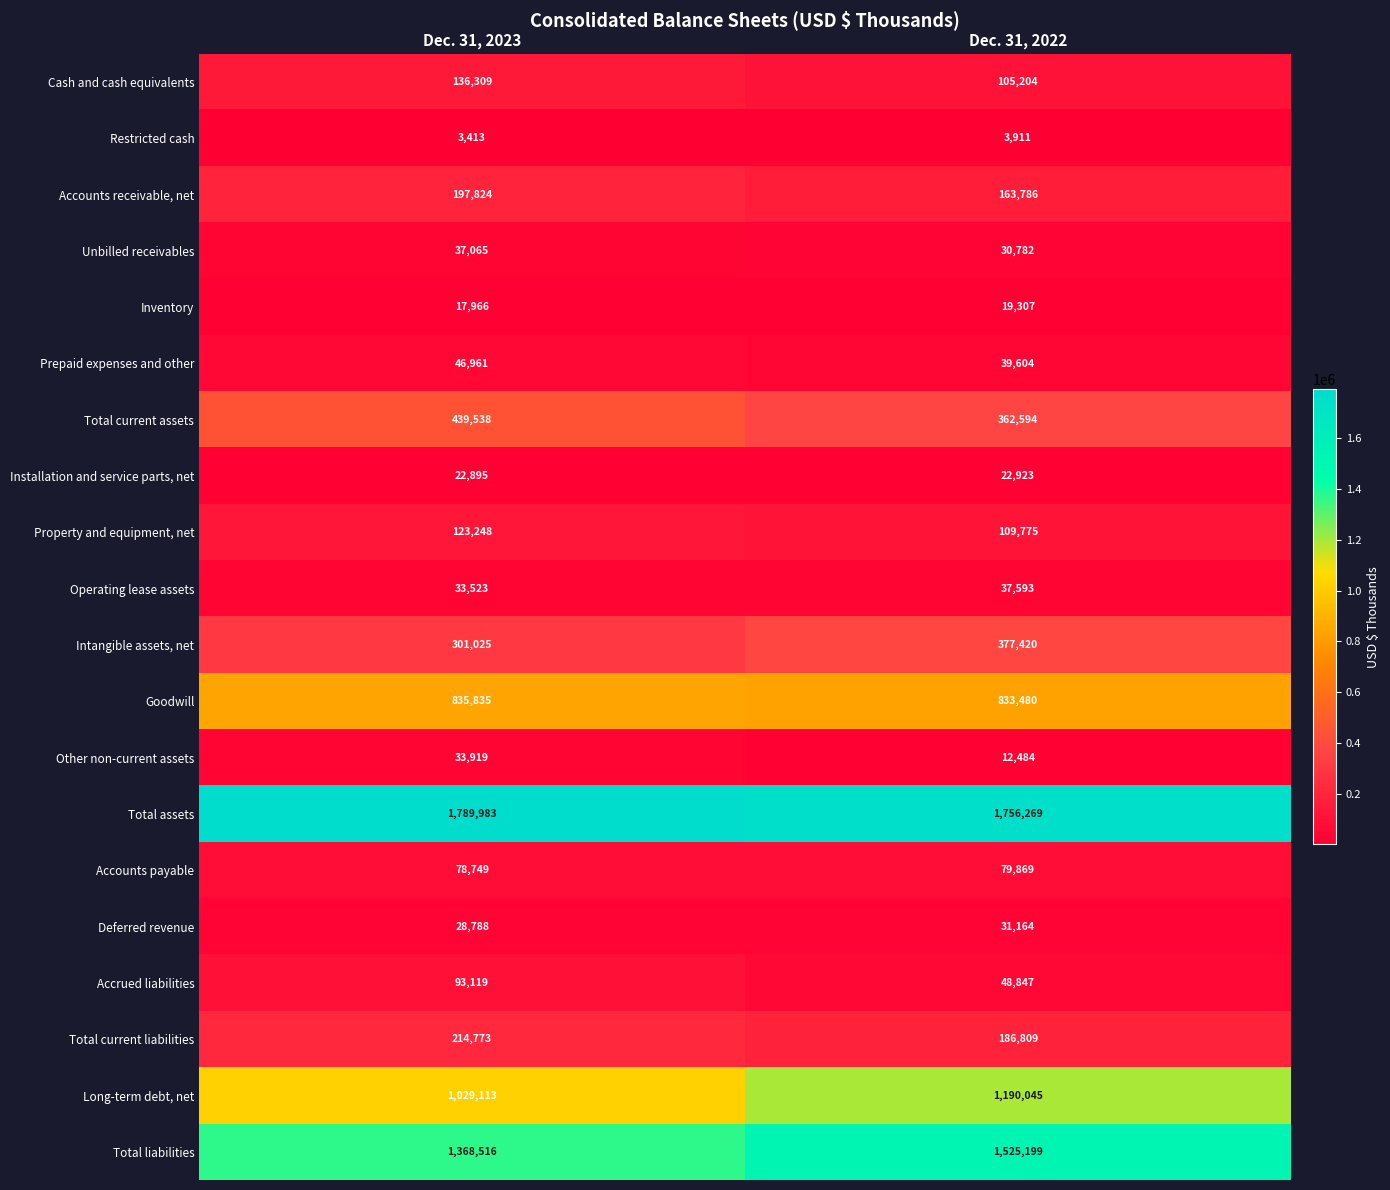

At Dec. 31, 2023, list the series in order from largest to smallest.

Total assets, Total liabilities, Long-term debt, net, Goodwill, Total current assets, Intangible assets, net, Total current liabilities, Accounts receivable, net, Cash and cash equivalents, Property and equipment, net, Accrued liabilities, Accounts payable, Prepaid expenses and other, Unbilled receivables, Other non-current assets, Operating lease assets, Deferred revenue, Installation and service parts, net, Inventory, Restricted cash